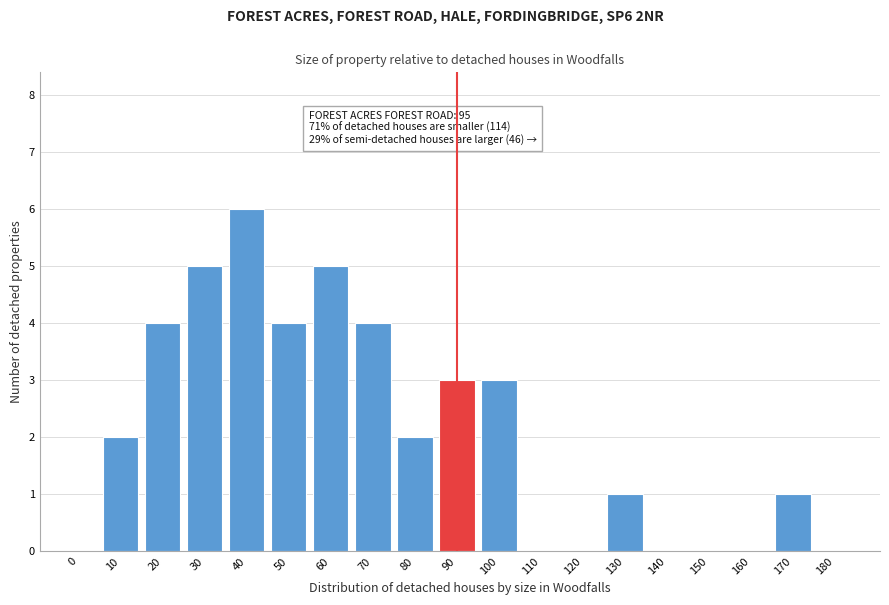

Reading left to right, what are all the values shown in this chart?

0=0	10=2	20=4	30=5	40=6	50=4	60=5	70=4	80=2	90=3	100=3	110=0	120=0	130=1	140=0	150=0	160=0	170=1	180=0